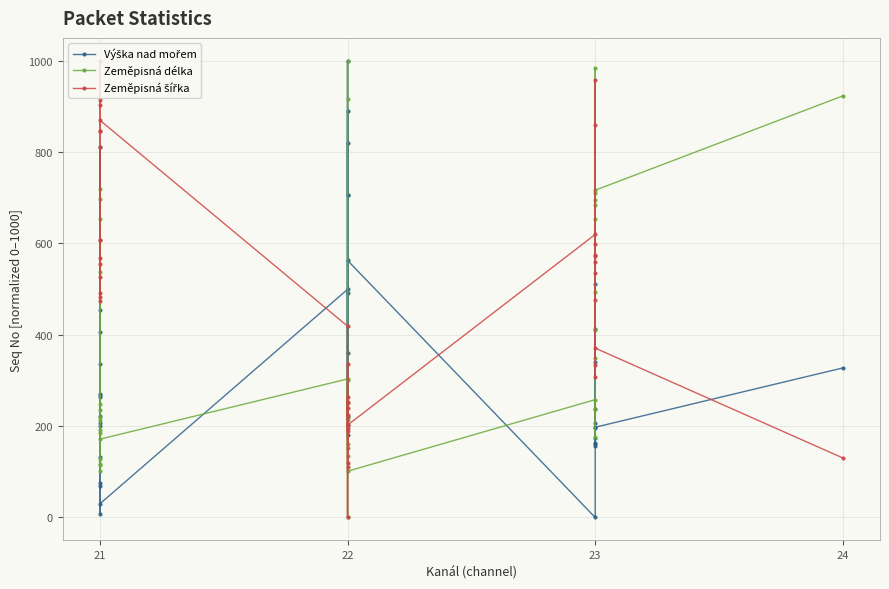

How many values in Zeměpisná délka are above zero?

39